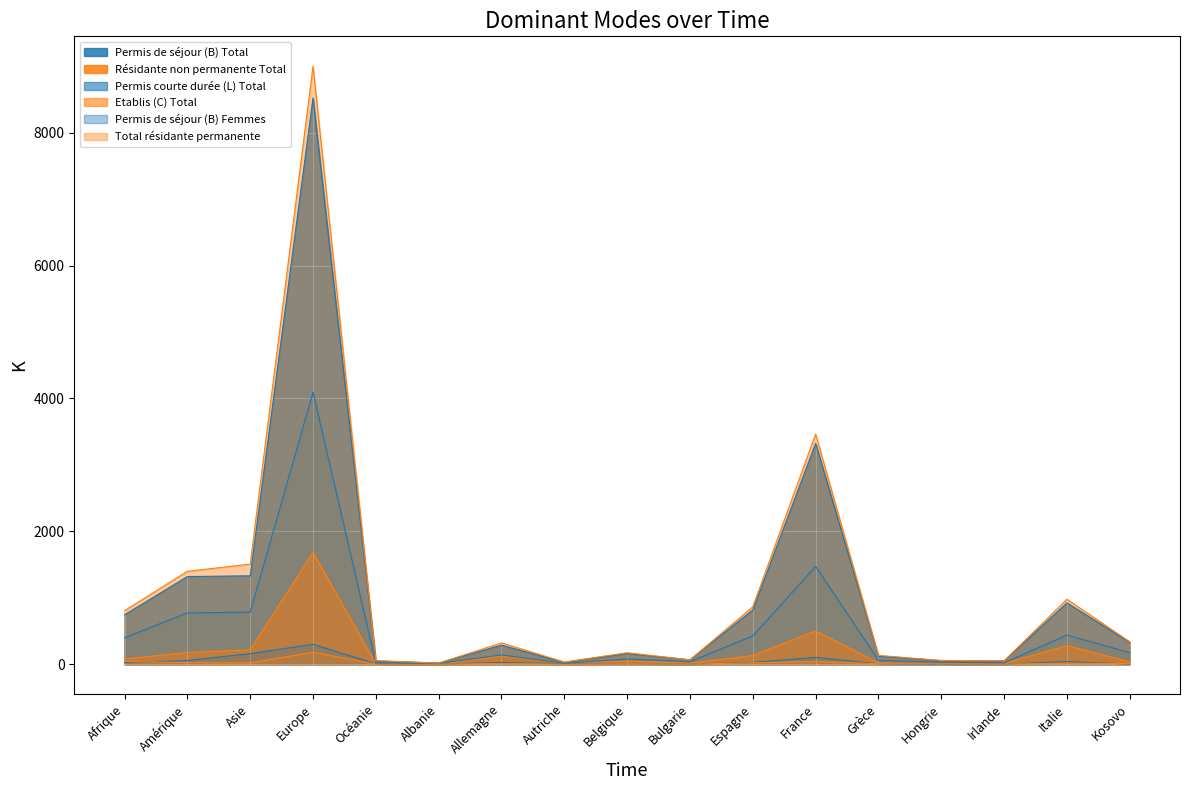

At which category does the chart reach its minimum across all series?

Albanie